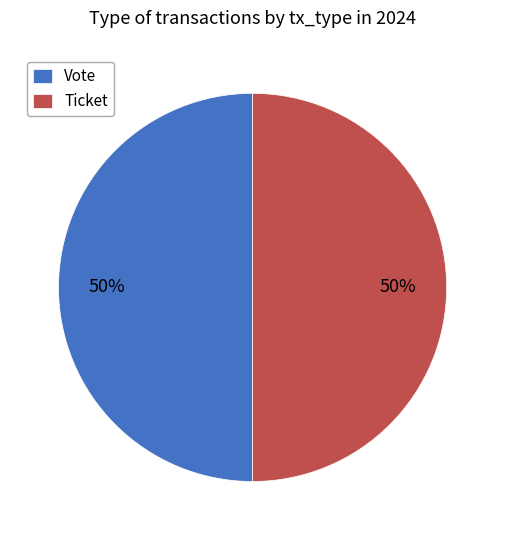

What is the ratio of the value at Vote to the value at Ticket?

1.0